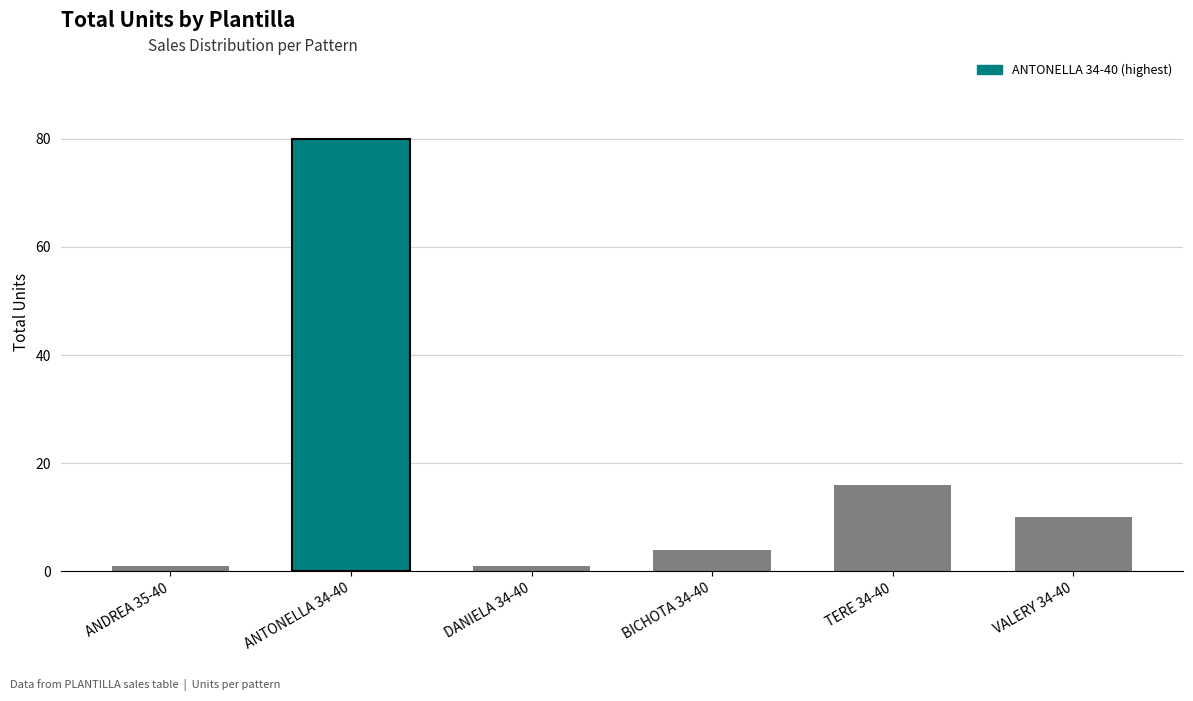

Reading left to right, list all the values displayed in this chart.

ANDREA 35-40=1	ANTONELLA 34-40=80	DANIELA 34-40=1	BICHOTA 34-40=4	TERE 34-40=16	VALERY 34-40=10